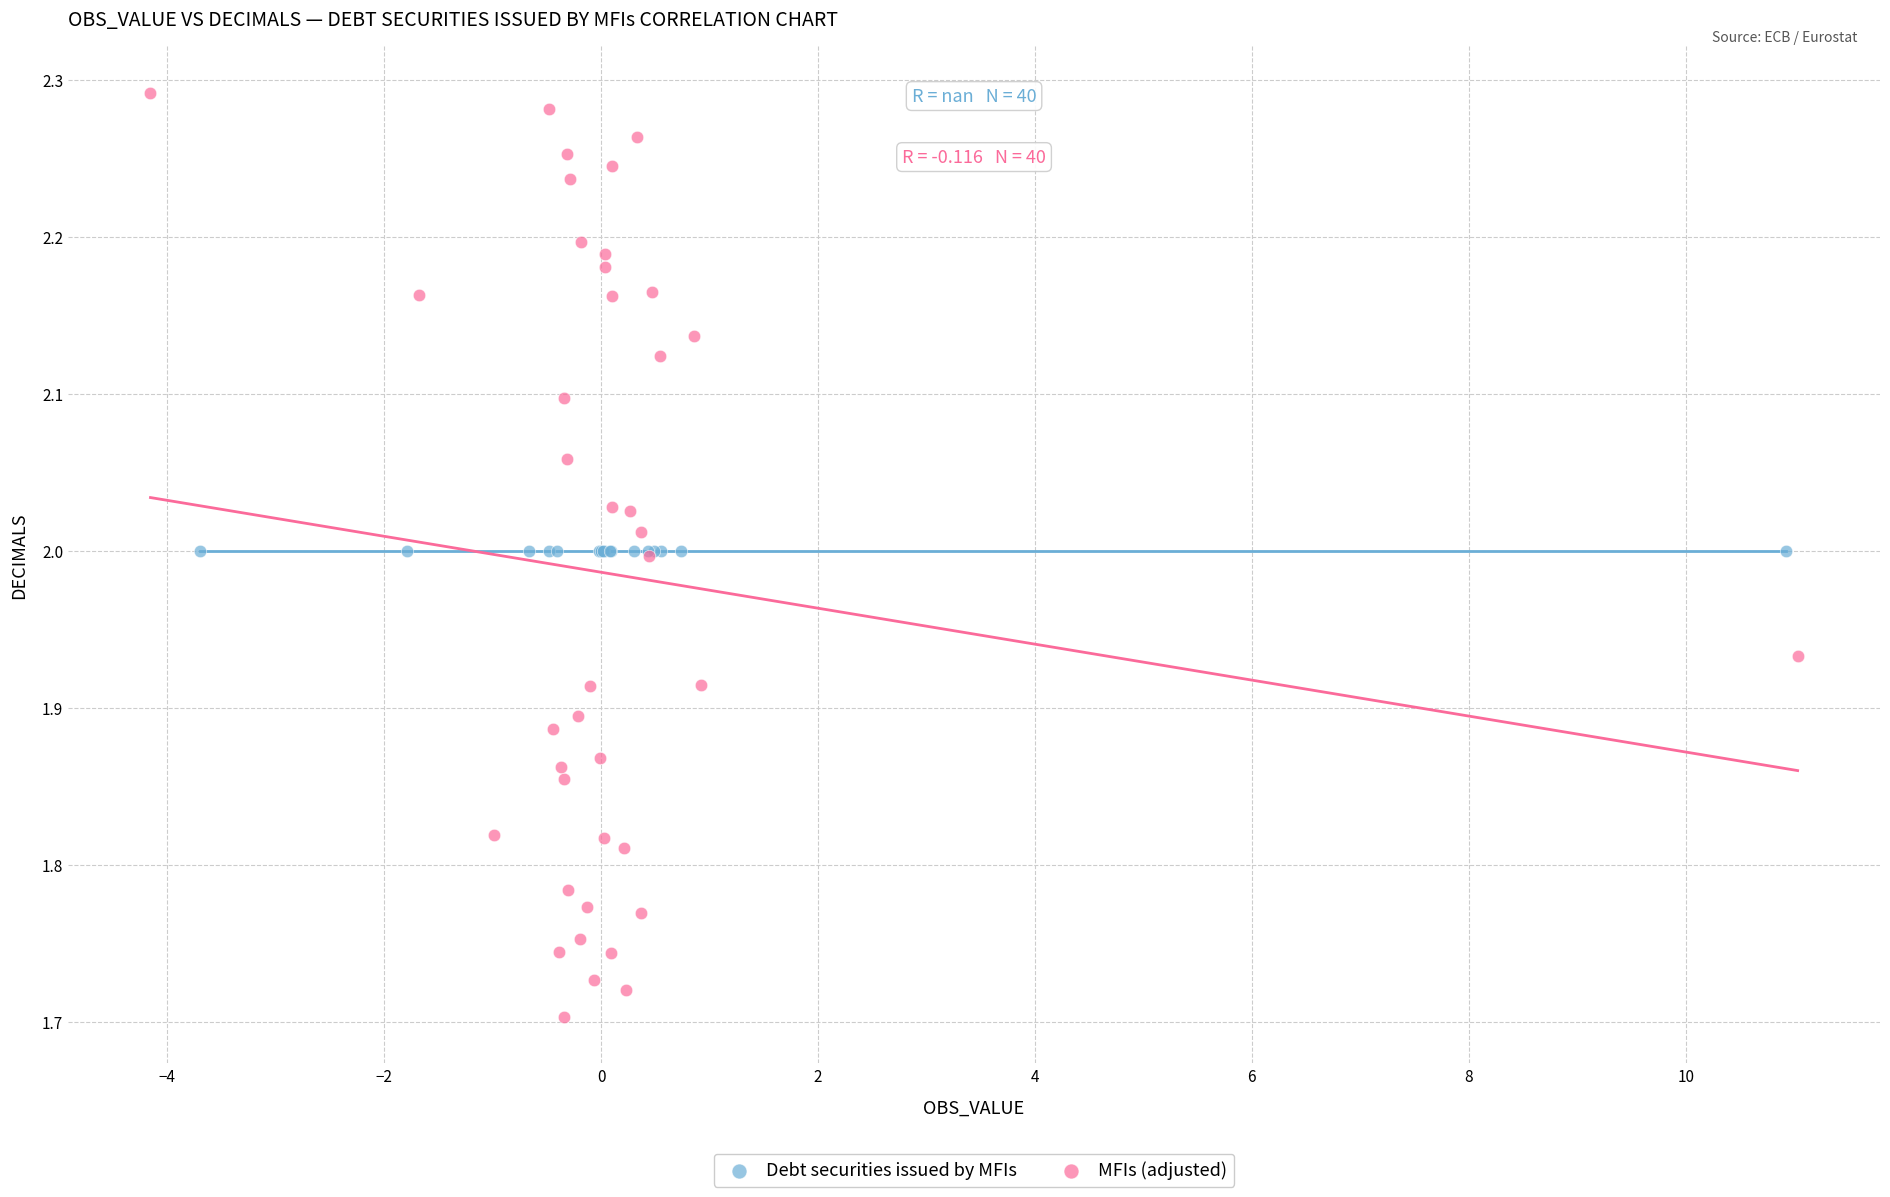

Which series reaches the maximum Y coordinate?

MFIs (adjusted)